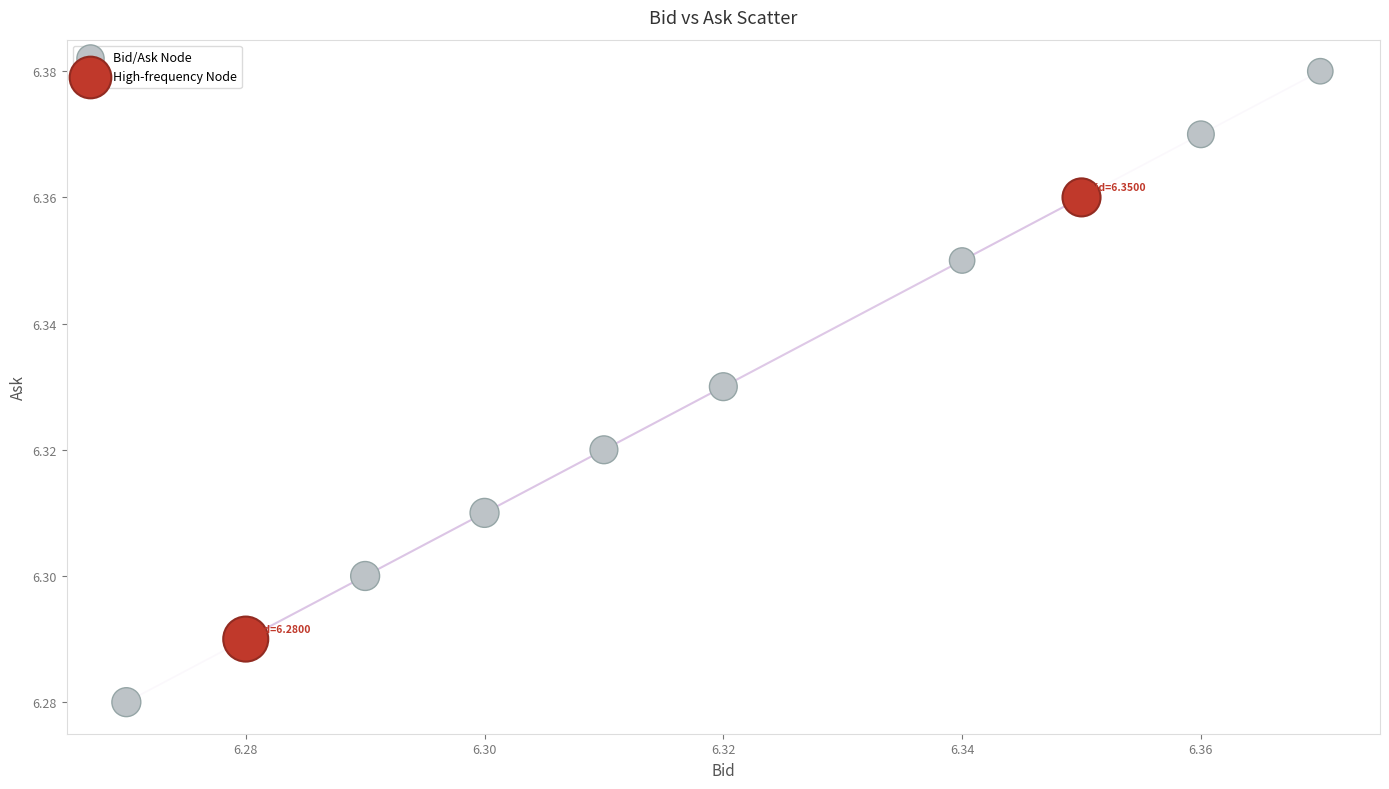

Which series reaches the minimum Y coordinate?

Bid/Ask Node